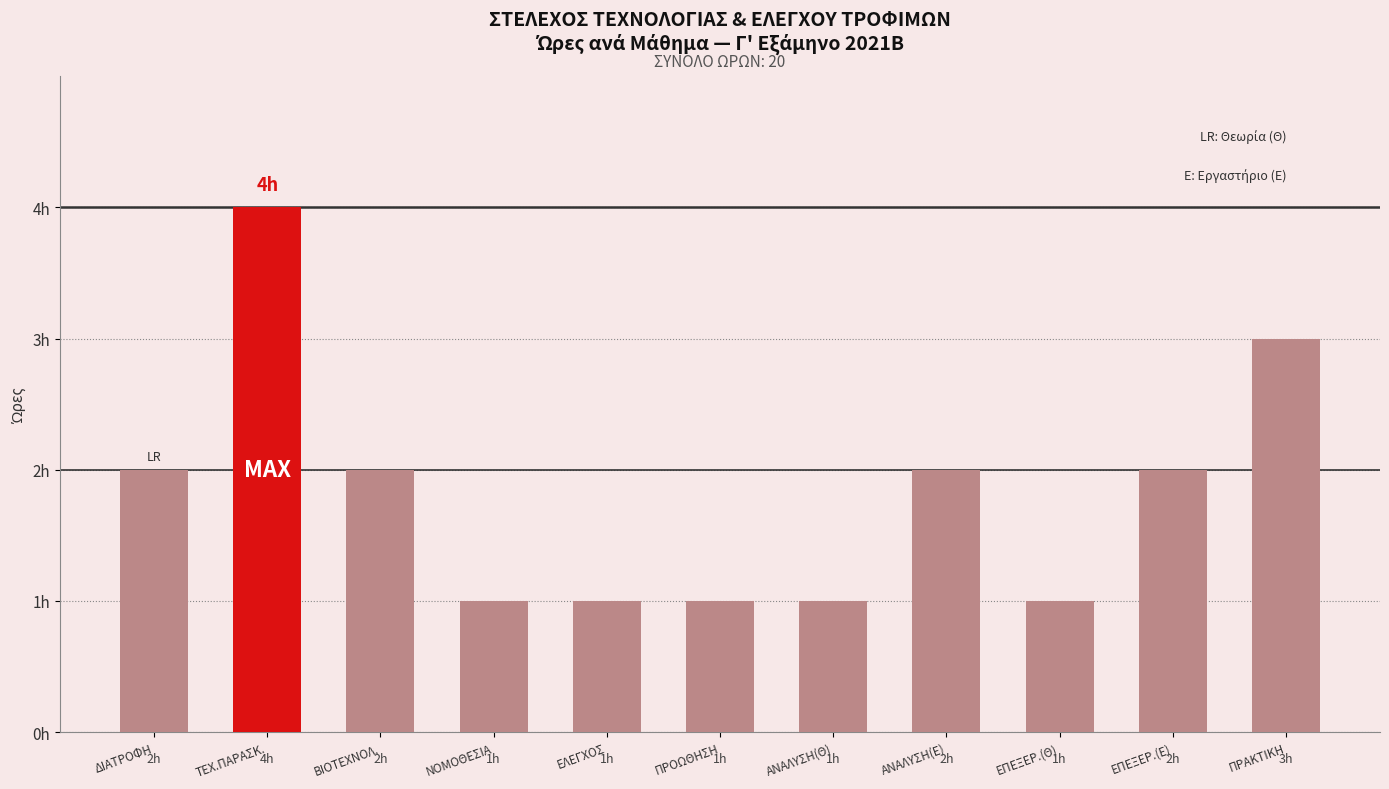

What is the change in value from ΒΙΟΤΕΧΝΟΛ. to ΕΠΕΞΕΡ.(Θ)?

-1